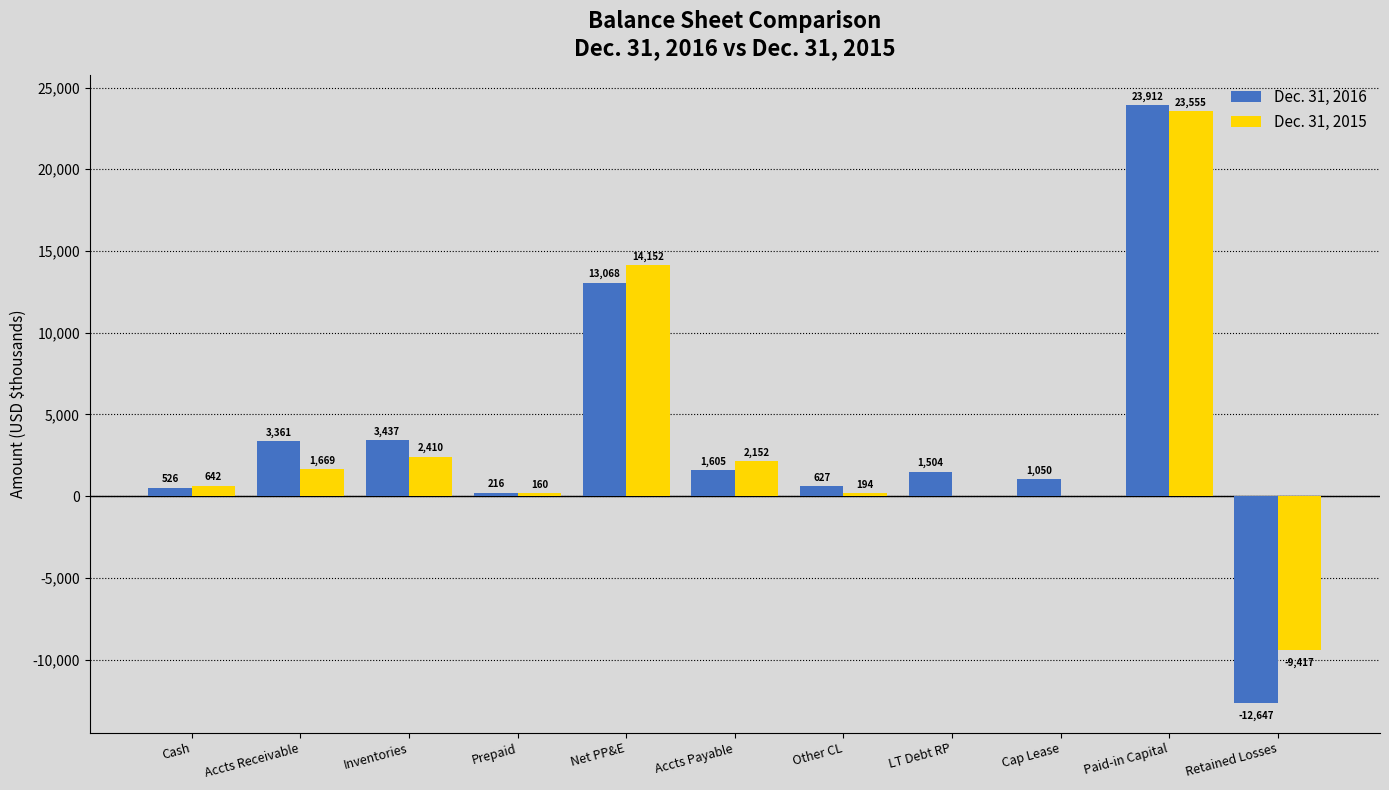

Reading left to right, list all the values displayed in this chart.

Dec. 31, 2016: Cash=526	Accts Receivable=3361	Inventories=3437	Prepaid=216	Net PP&E=13068	Accts Payable=1605	Other CL=627	LT Debt RP=1504	Cap Lease=1050	Paid-in Capital=23912	Retained Losses=-12647
Dec. 31, 2015: Cash=642	Accts Receivable=1669	Inventories=2410	Prepaid=160	Net PP&E=14152	Accts Payable=2152	Other CL=194	LT Debt RP=0	Cap Lease=0	Paid-in Capital=23555	Retained Losses=-9417